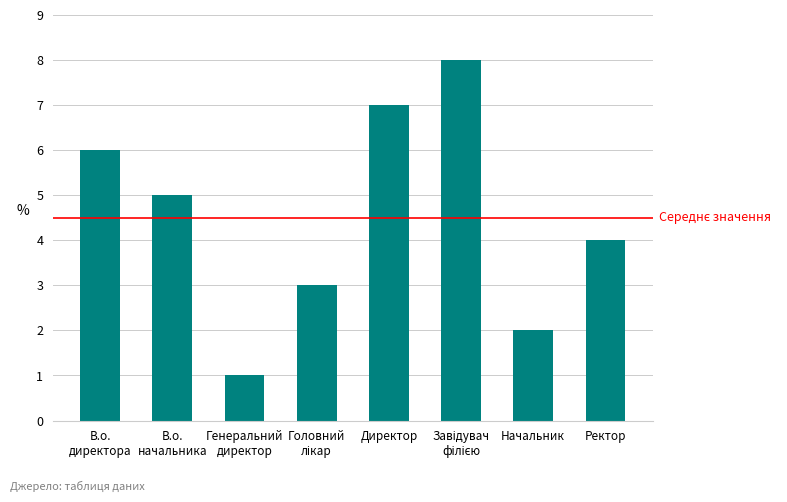

How many bars are there in total?

8